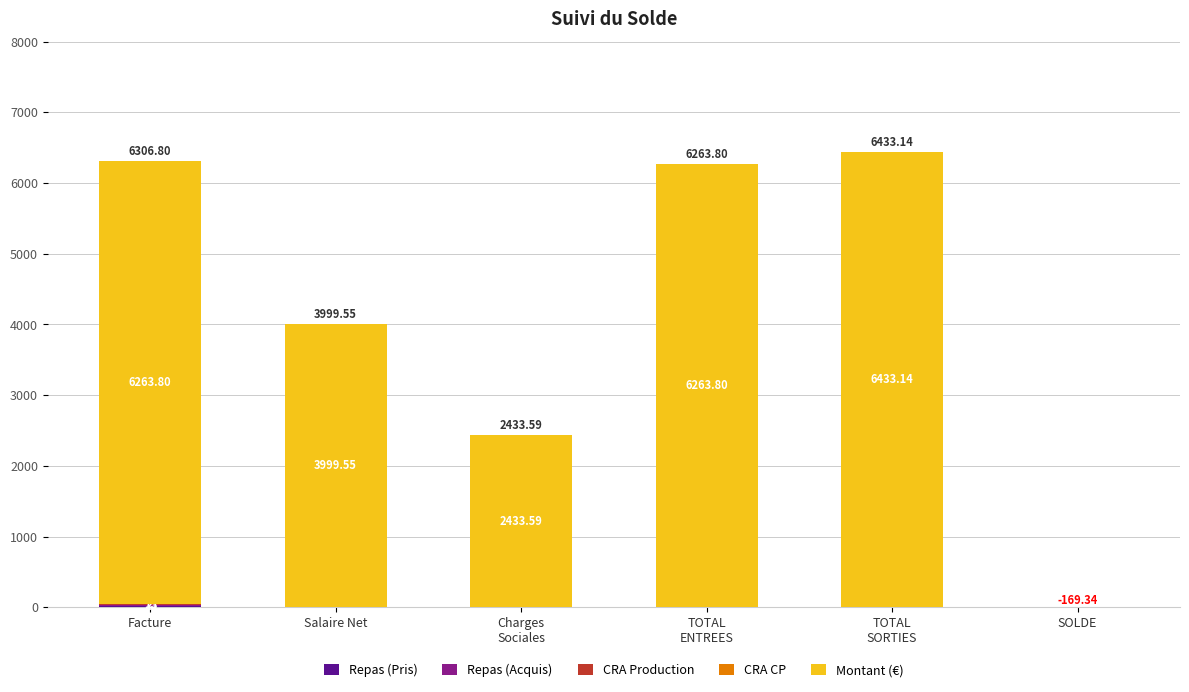

Does the chart contain stacked bars?

Yes